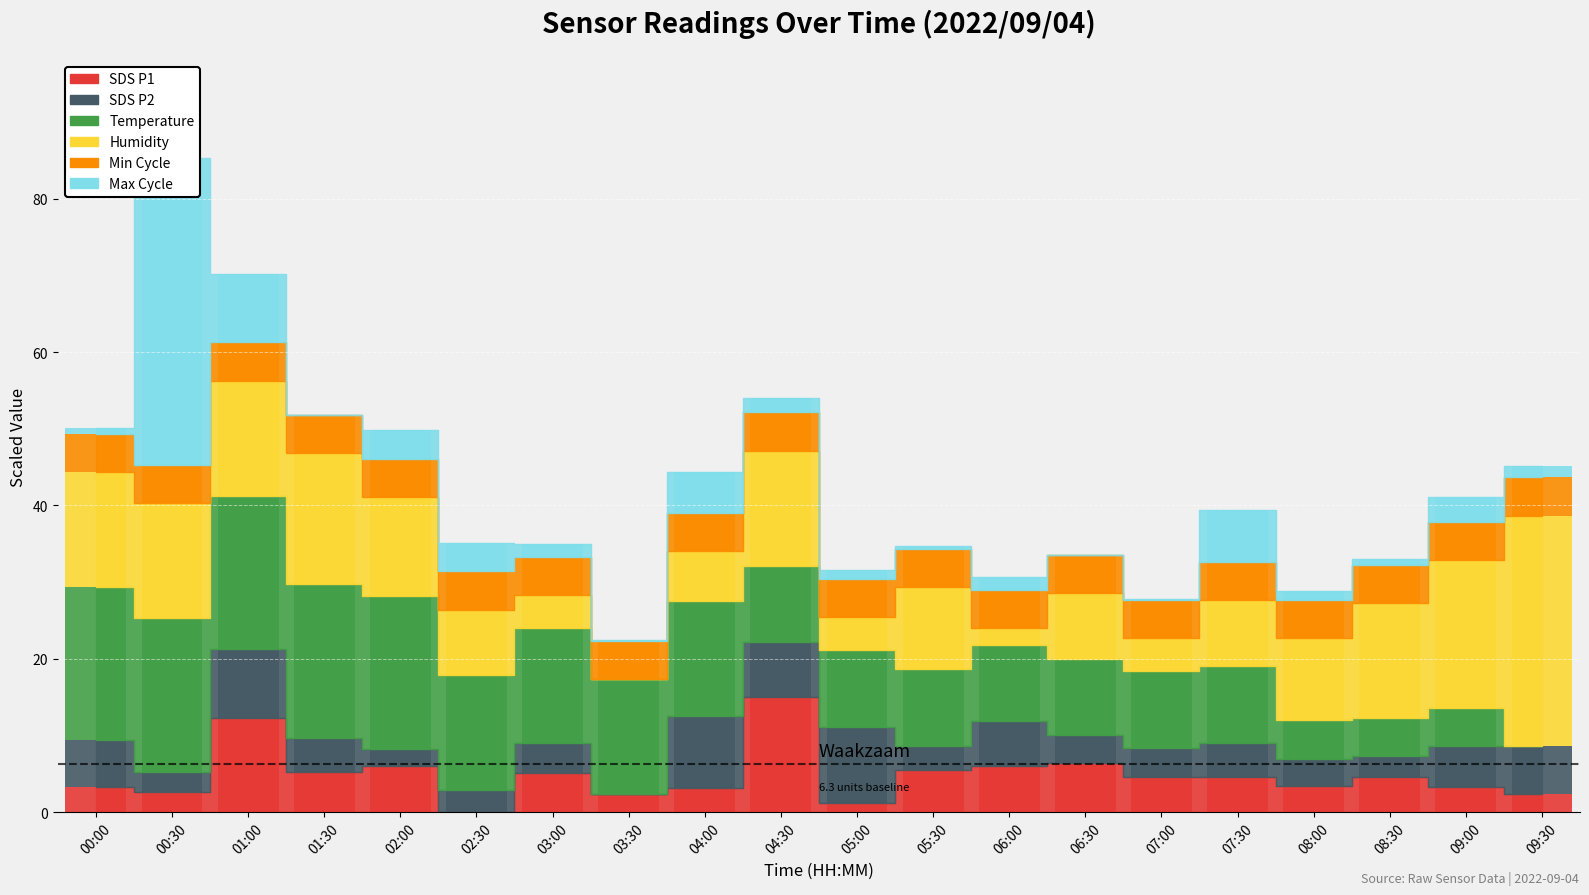

How many values in the Humidity series exceed 10?

11